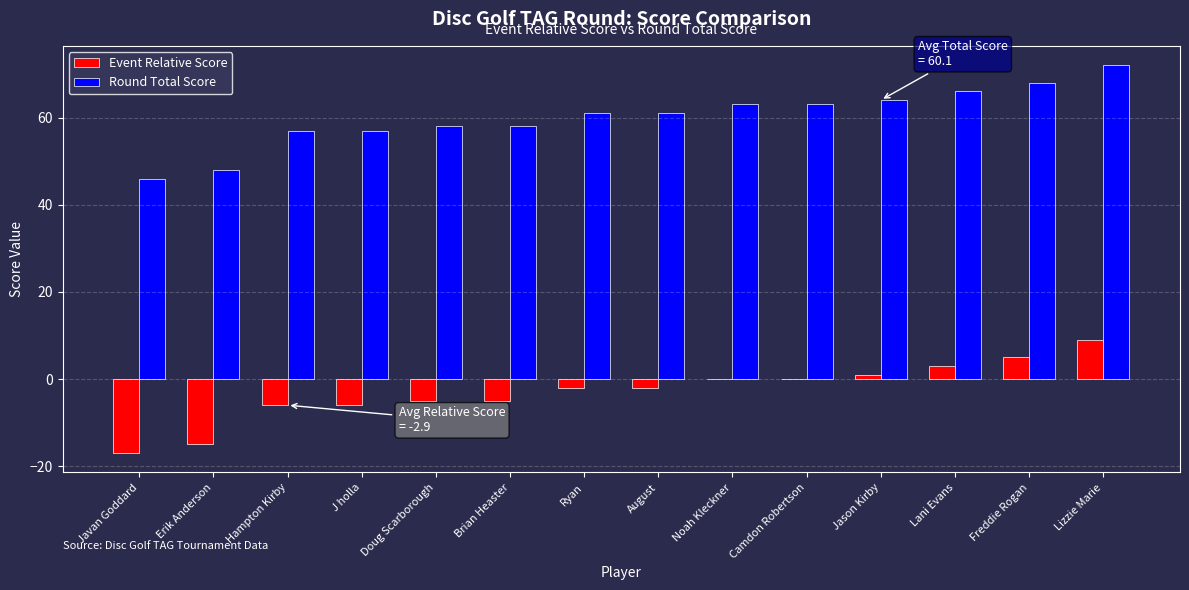

Which series has the largest total across all categories?

Round Total Score